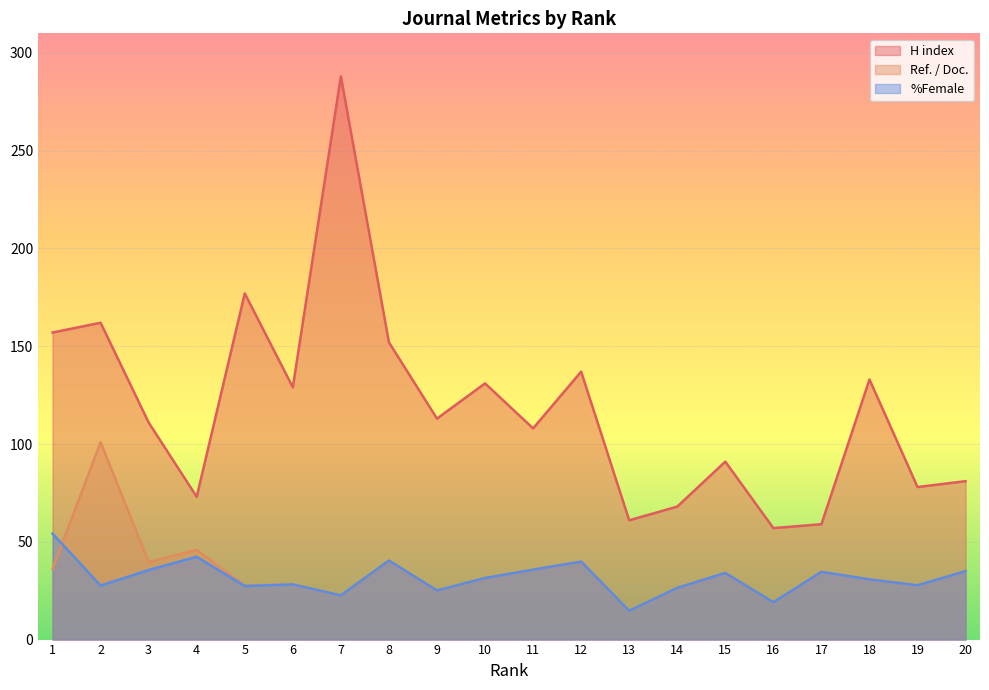

What is the value of the %Female point at the 3rd from the left?

35.6